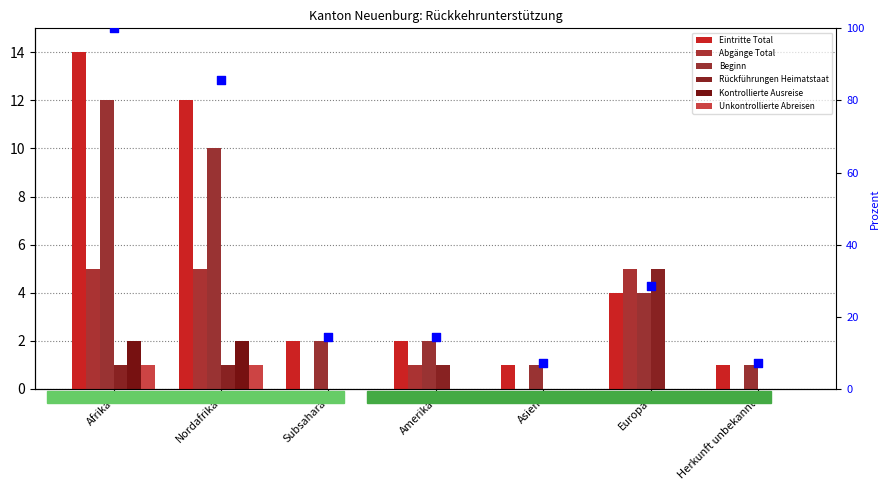

Which series contains the lowest Y value?

Abgänge Total